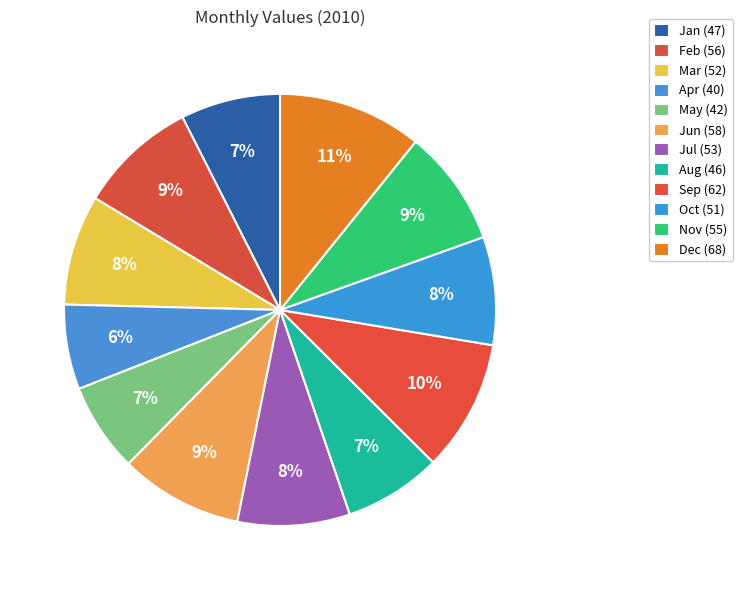

Is the sum of Aug and Dec greater than half?

No